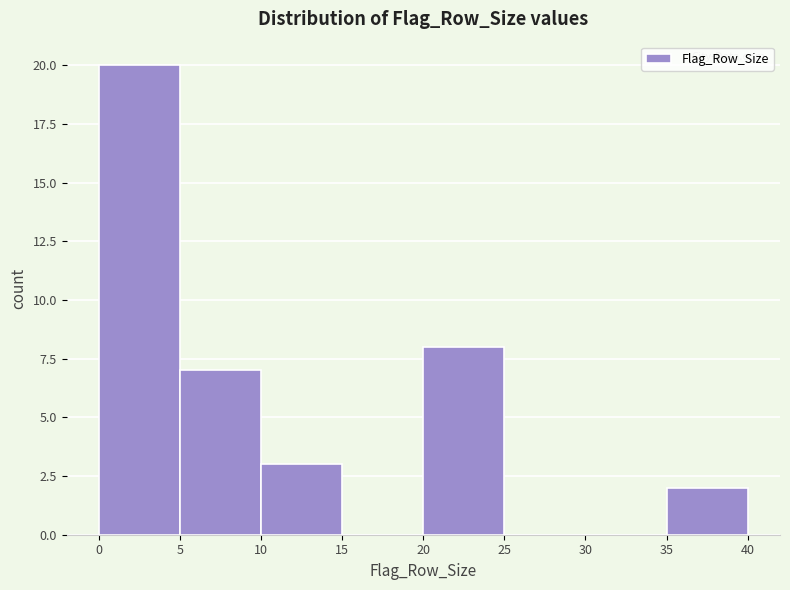

Reading left to right, transcribe this chart: for each bar, give the range it covers on the x-axis and its height. The values are not printed on the chart, so give them approximately, as read against the axis.

0 to 5: 20
5 to 10: 7
10 to 15: 3
15 to 20: 0
20 to 25: 8
25 to 30: 0
30 to 35: 0
35 to 40: 2